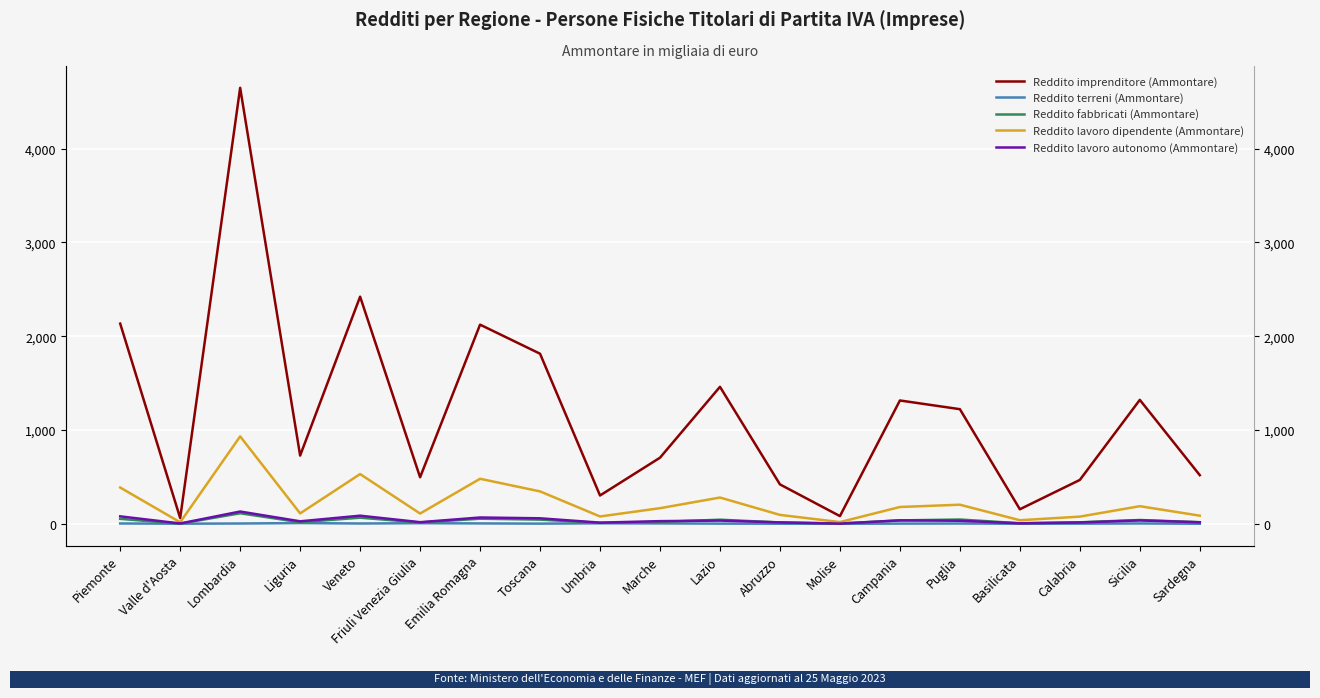

What is the label of the 8th point from the right?

Abruzzo